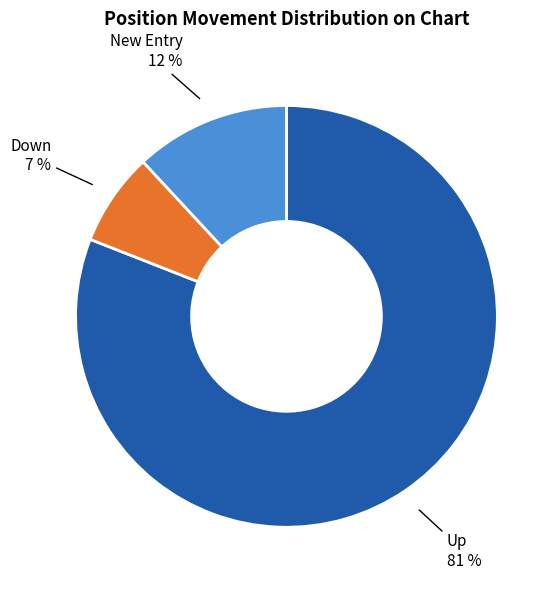

Is there a majority slice in this chart?

Yes